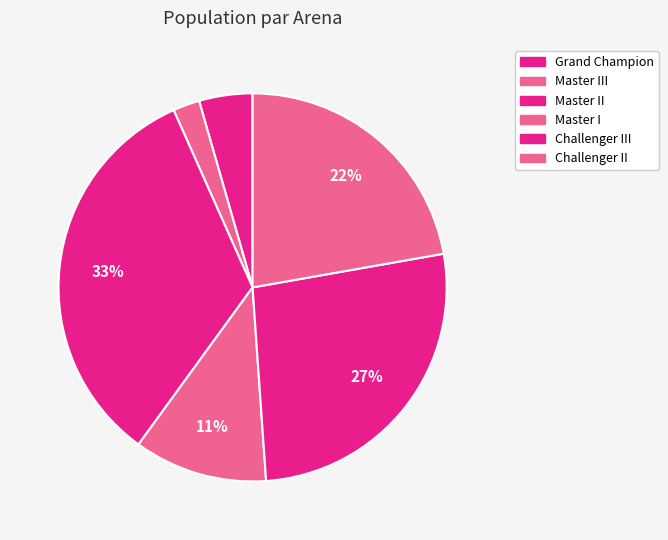

To the nearest percent, what portion does Challenger III represent?

27%